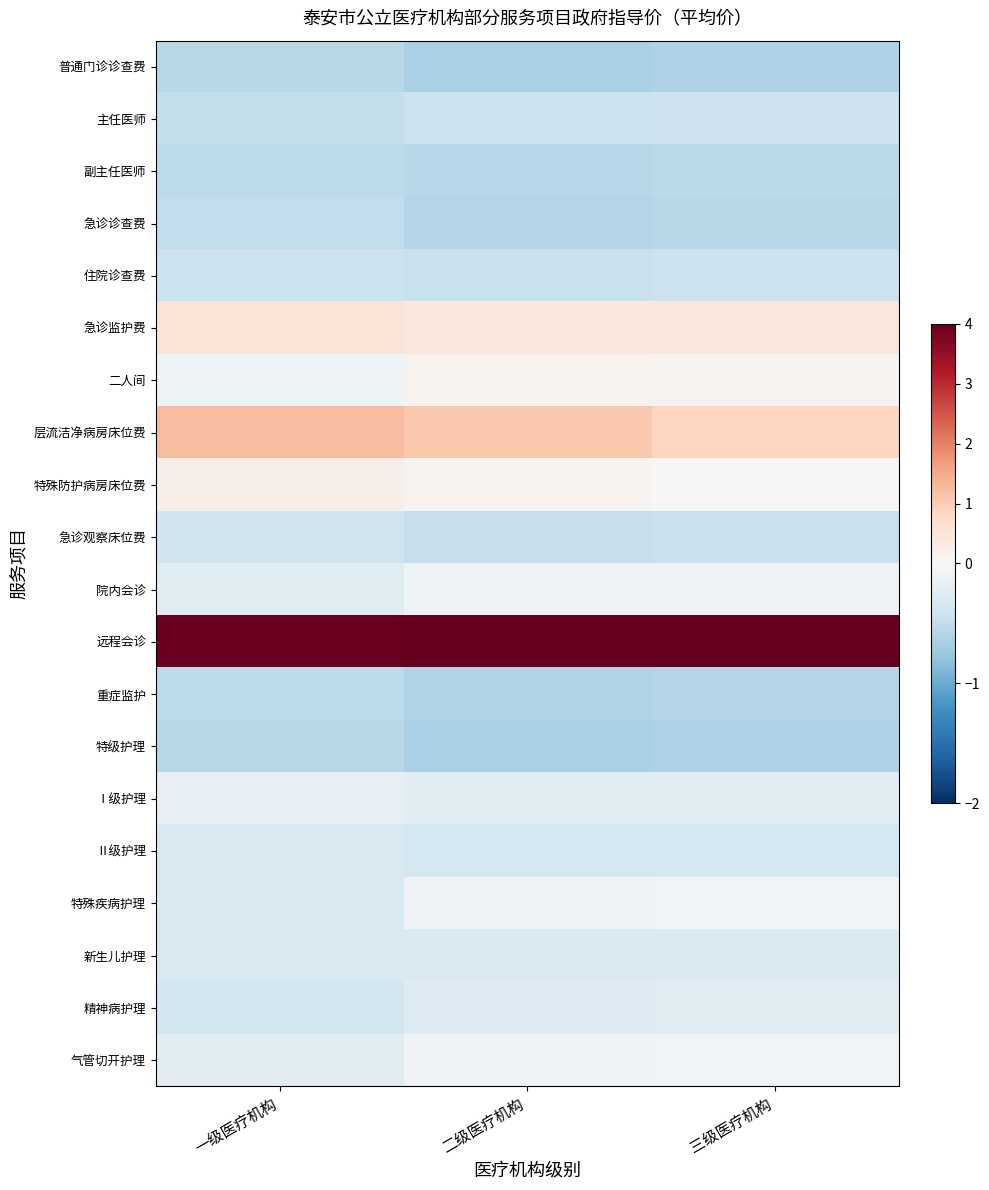

Which has a higher value, 三级医疗机构 or 一级医疗机构?

一级医疗机构